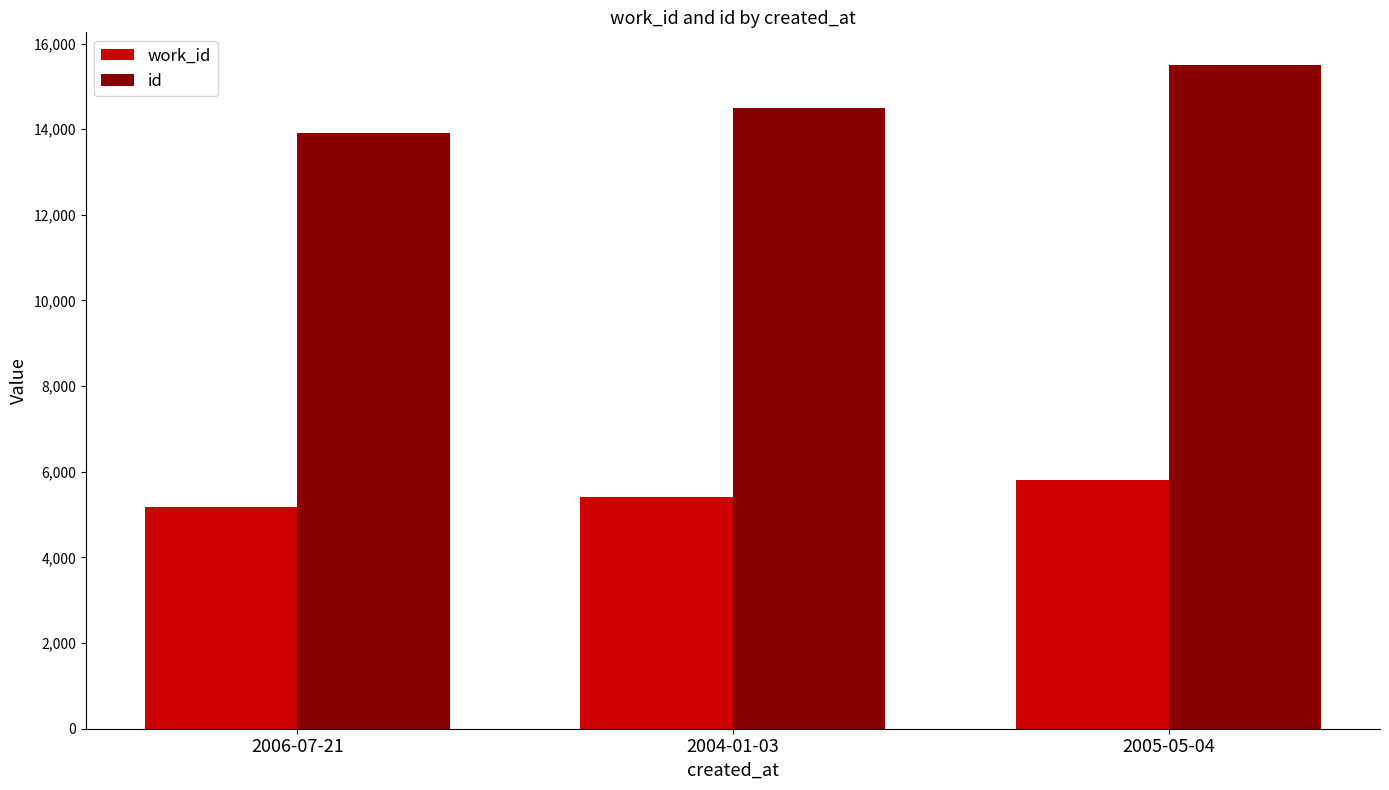

What is the difference between the maximum and minimum values in the work_id series?

637